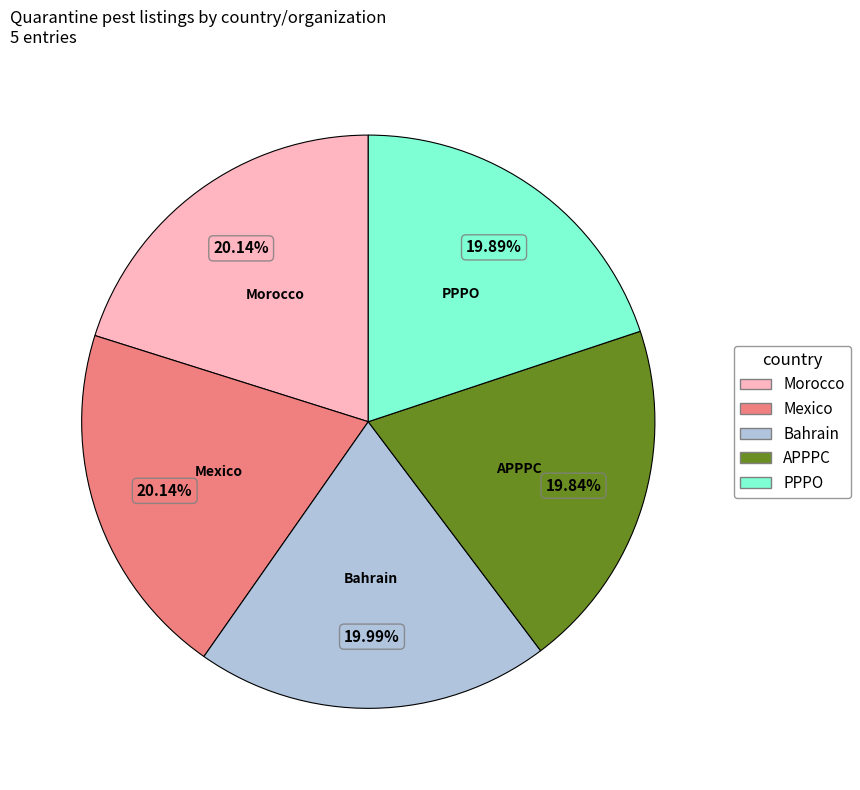

Does any single category account for the majority?

No